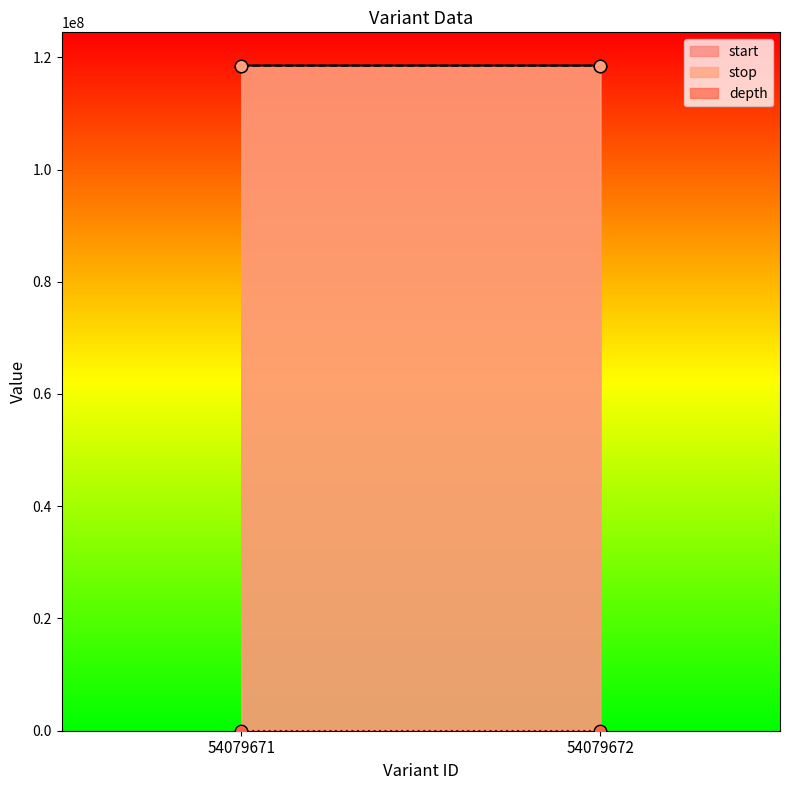

What are all the series names shown in the legend?

start, stop, depth